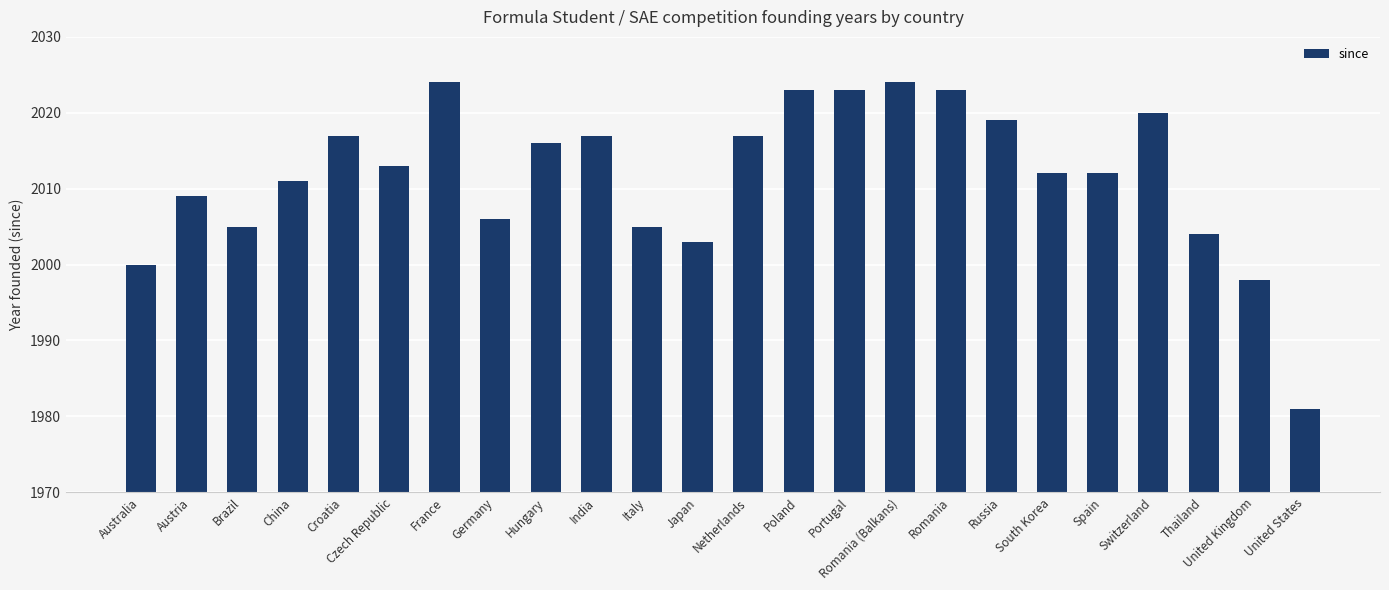

Read the value at Japan, to the nearest 5.

2005